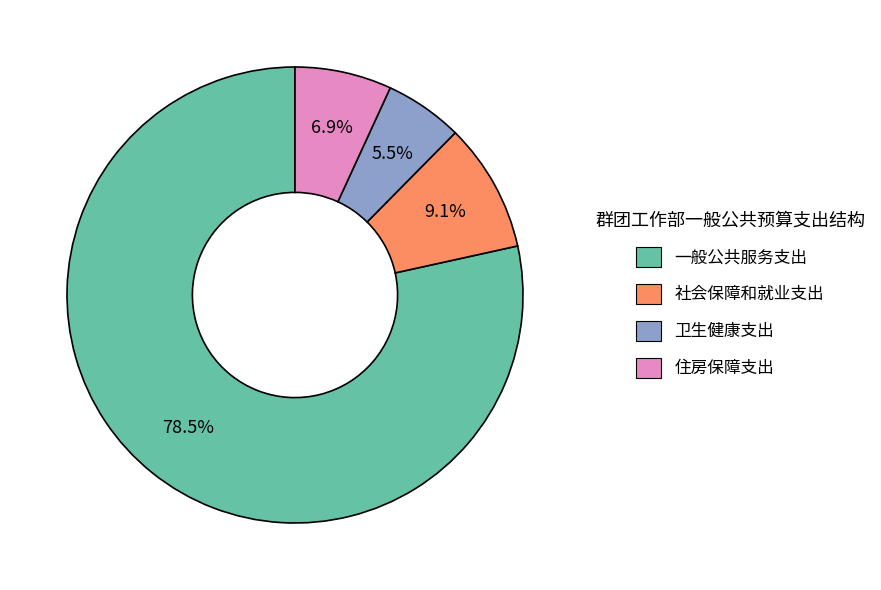

Rank the categories by value from lowest to highest.

卫生健康支出, 住房保障支出, 社会保障和就业支出, 一般公共服务支出